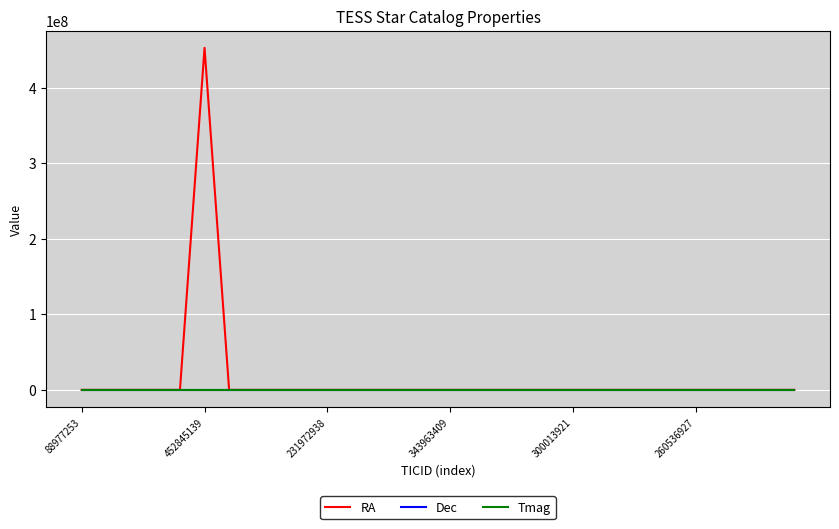

What is the maximum value shown in the chart?

452845139.0